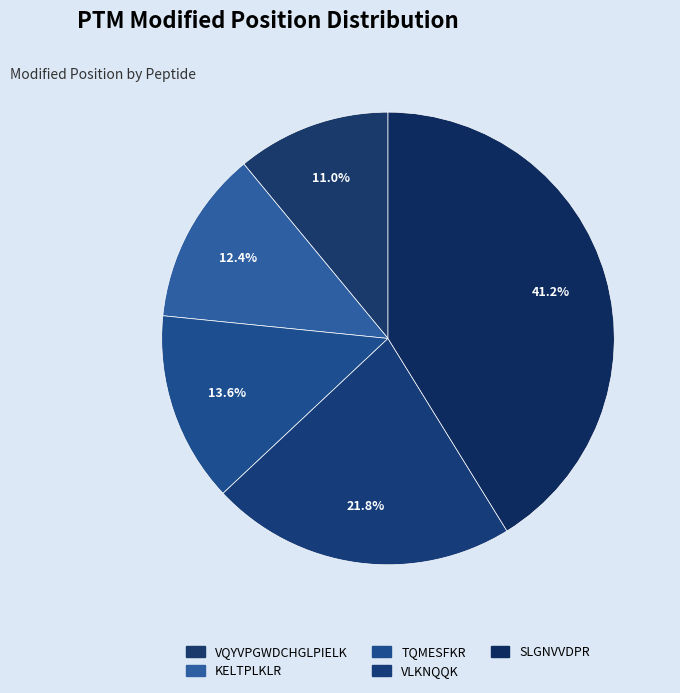

The TQMESFKR slice represents 1% of the pie. True or false?

False